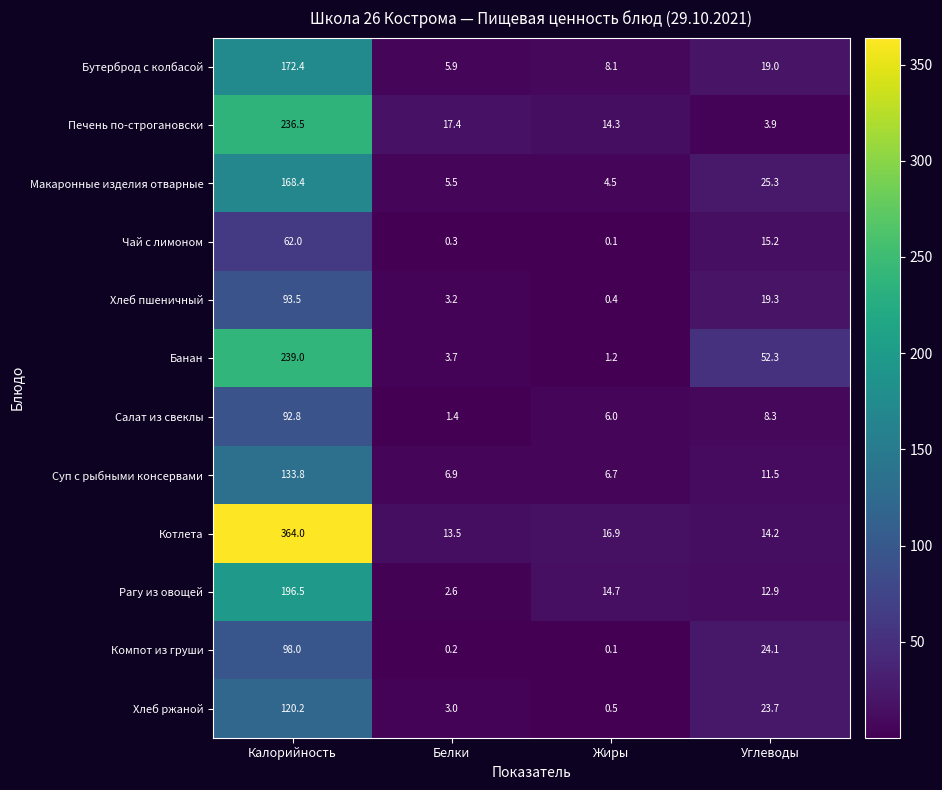

Which series changed the most between Калорийность and Углеводы?

Котлета